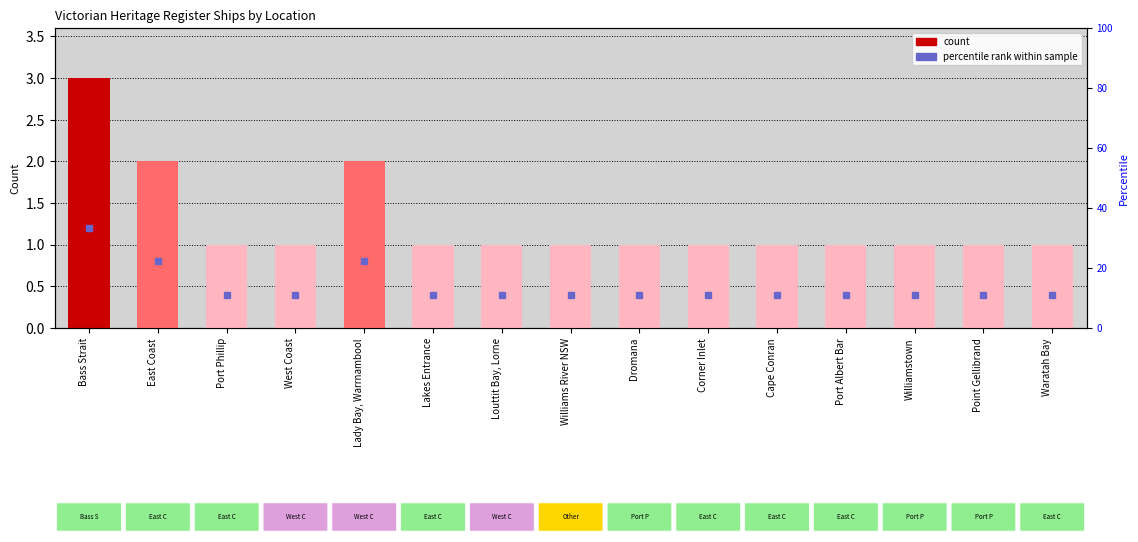

What position from the right is West Coast?

12